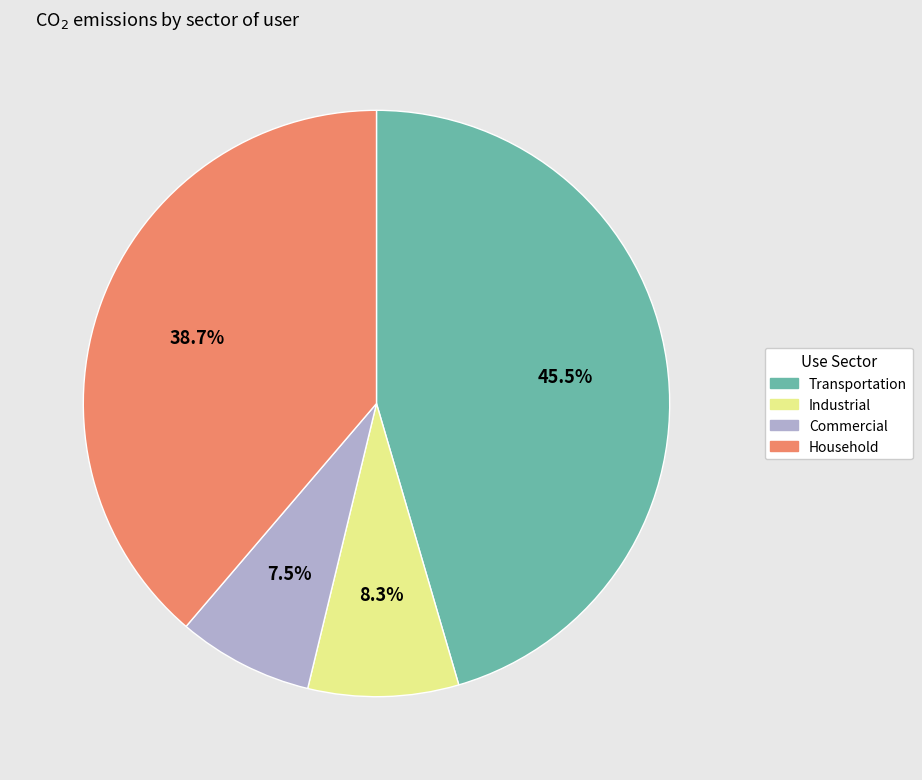

Rank the categories by value from lowest to highest.

Commercial, Industrial, Household, Transportation